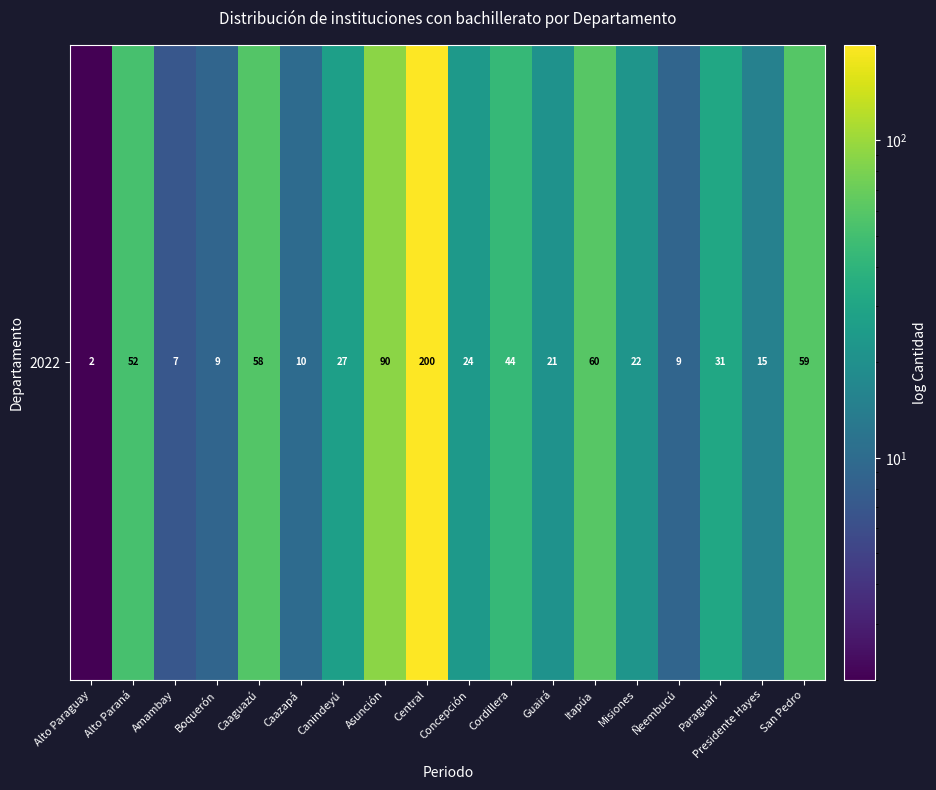

Which category has the highest value across all series?

Central